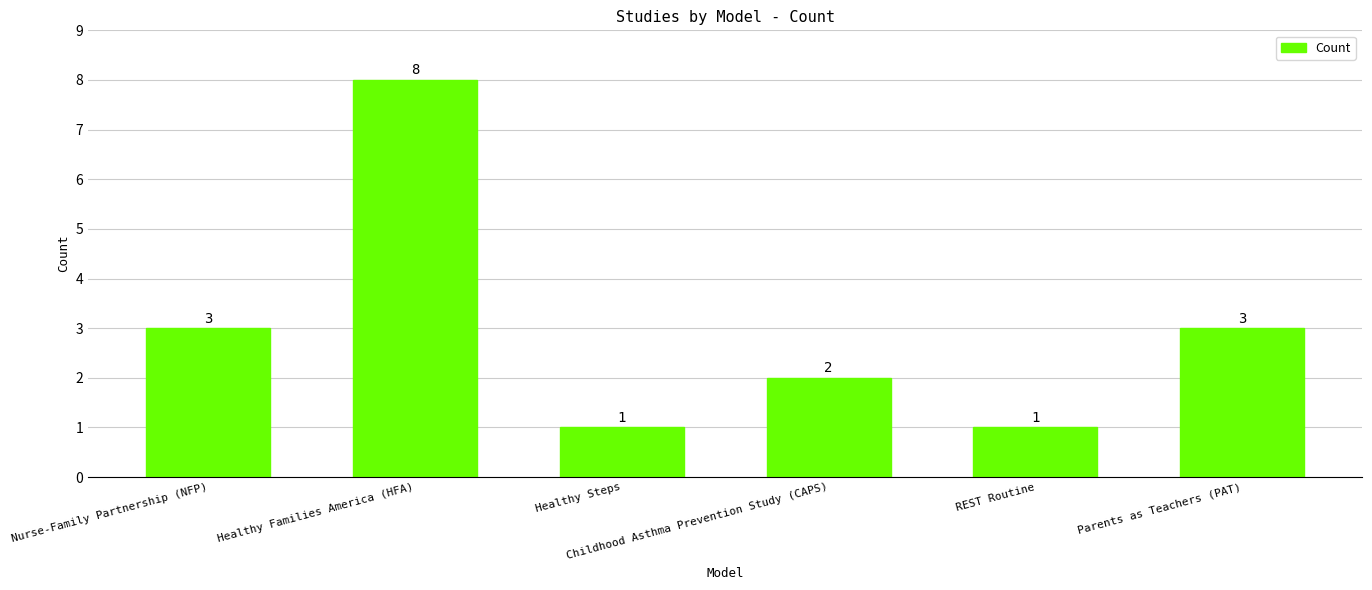

What is the greatest value displayed?

8